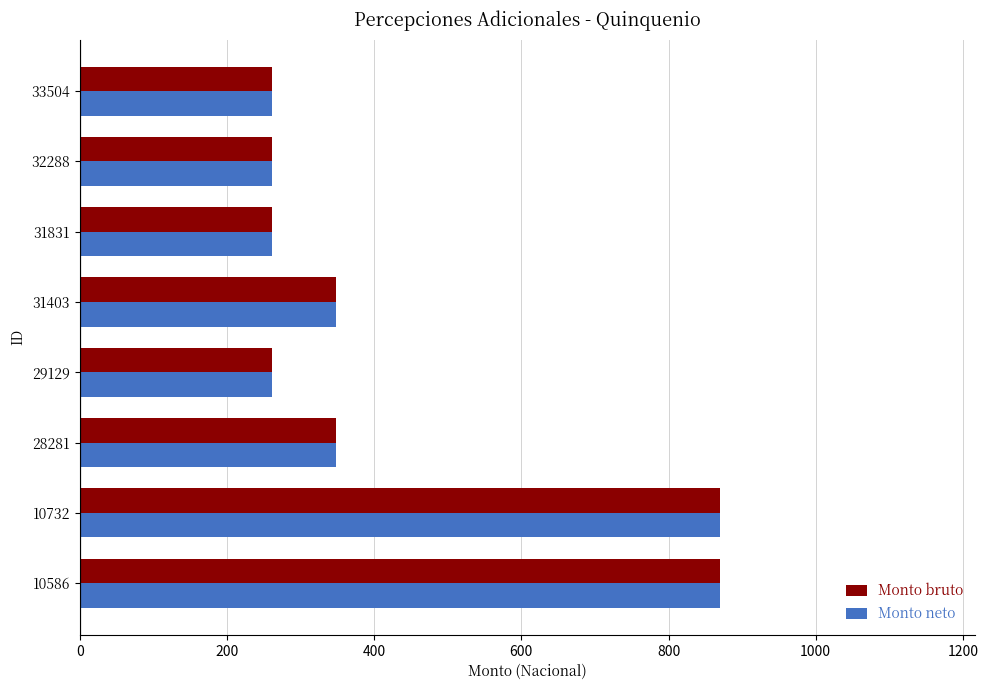

What is the difference between the Monto bruto values at 10732 and 31831?

608.6